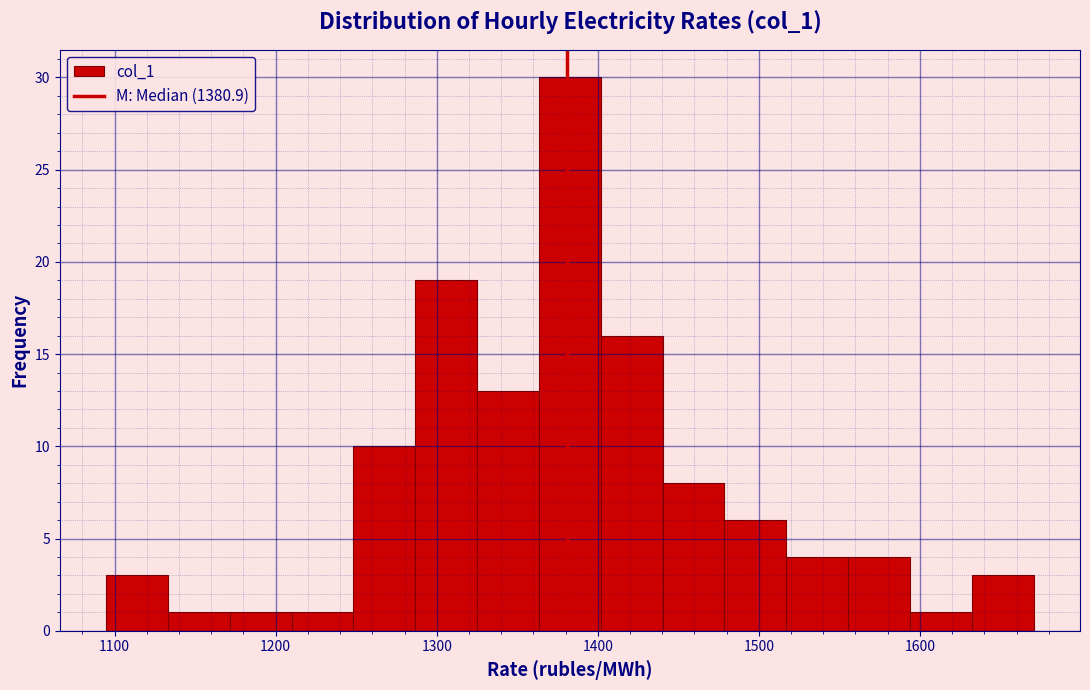

Read against the x-axis, roughly where is the centre of the tallest bar?

1380